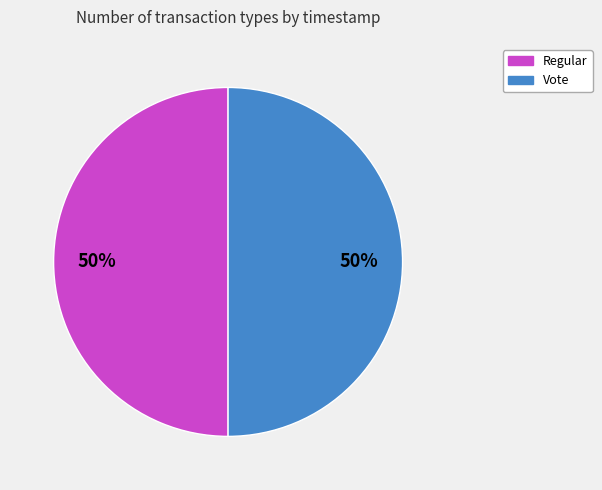

Count the number of slices in the pie.

2